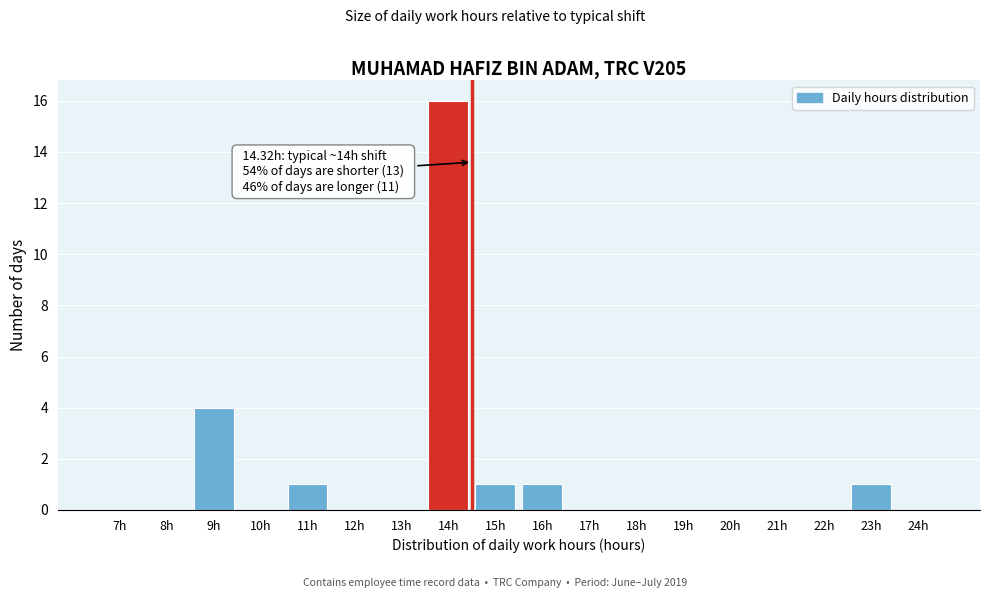

Reading left to right, list all the values displayed in this chart.

7h=0	8h=0	9h=4	10h=0	11h=1	12h=0	13h=0	14h=16	15h=1	16h=1	17h=0	18h=0	19h=0	20h=0	21h=0	22h=0	23h=1	24h=0